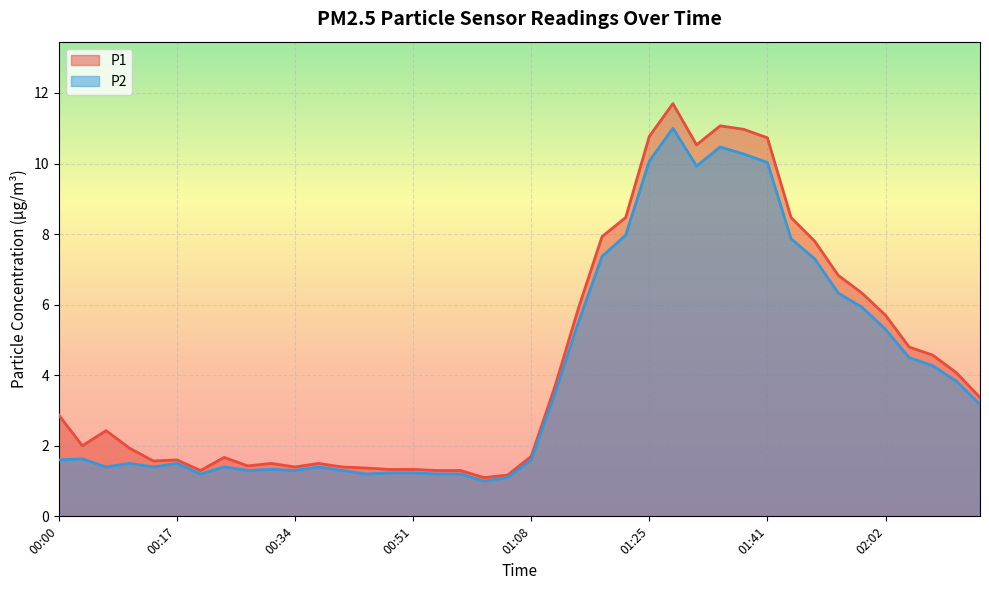

What is the spread (max minus min) of values at 02:02?

0.4